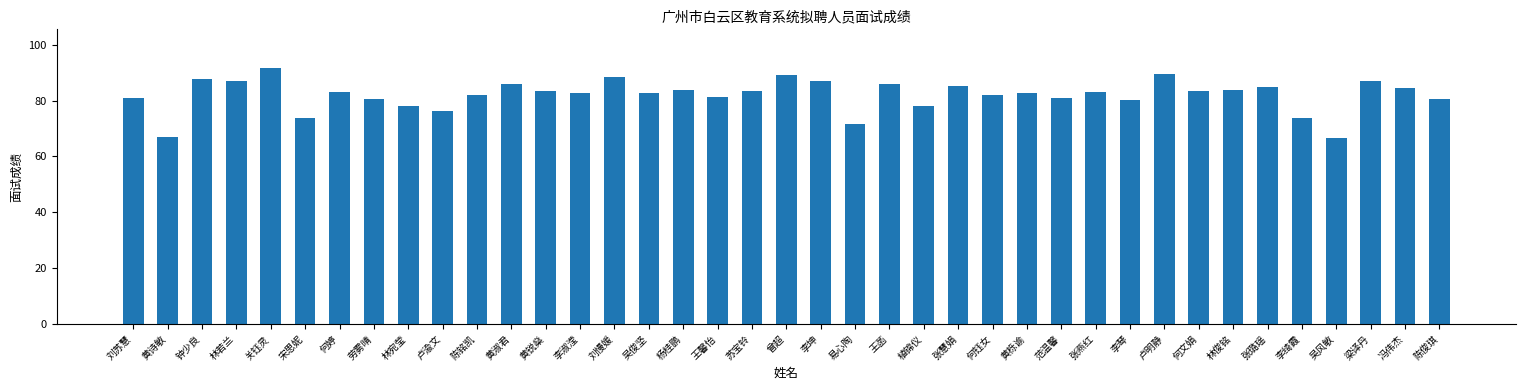

What value does the data have at 刘苏慧?

80.9